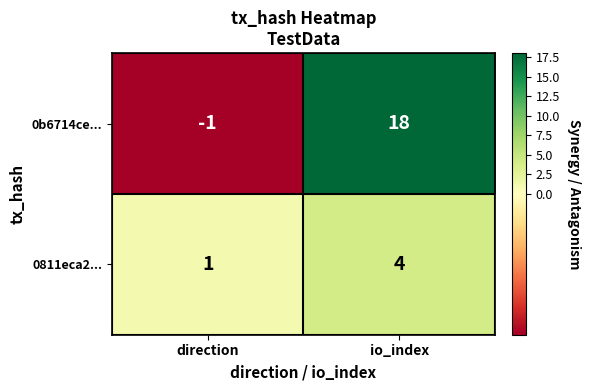

Reading left to right, transcribe all the data shown in this chart.

0b6714ce...: direction=-1	io_index=18
0811eca2...: direction=1	io_index=4